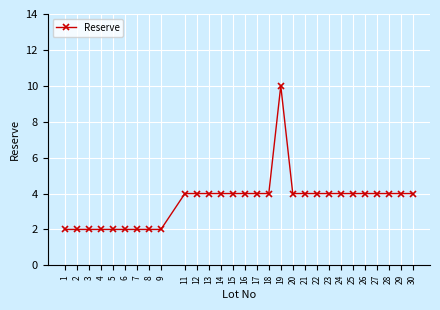

The chart shows a value of 4 at 25. True or false?

True